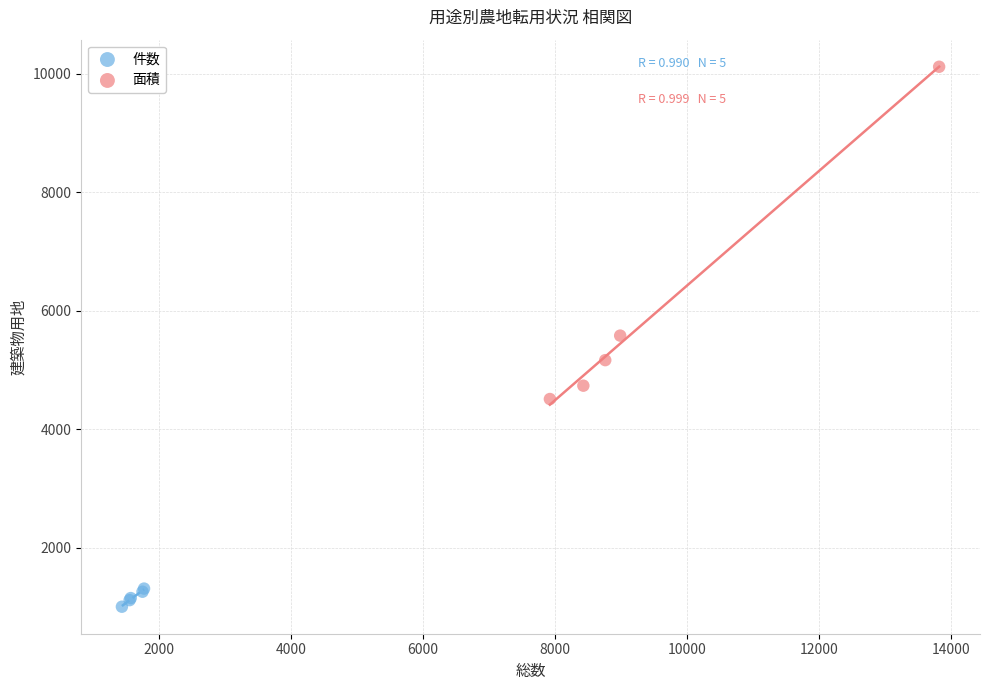

Which series reaches the maximum Y coordinate?

面積